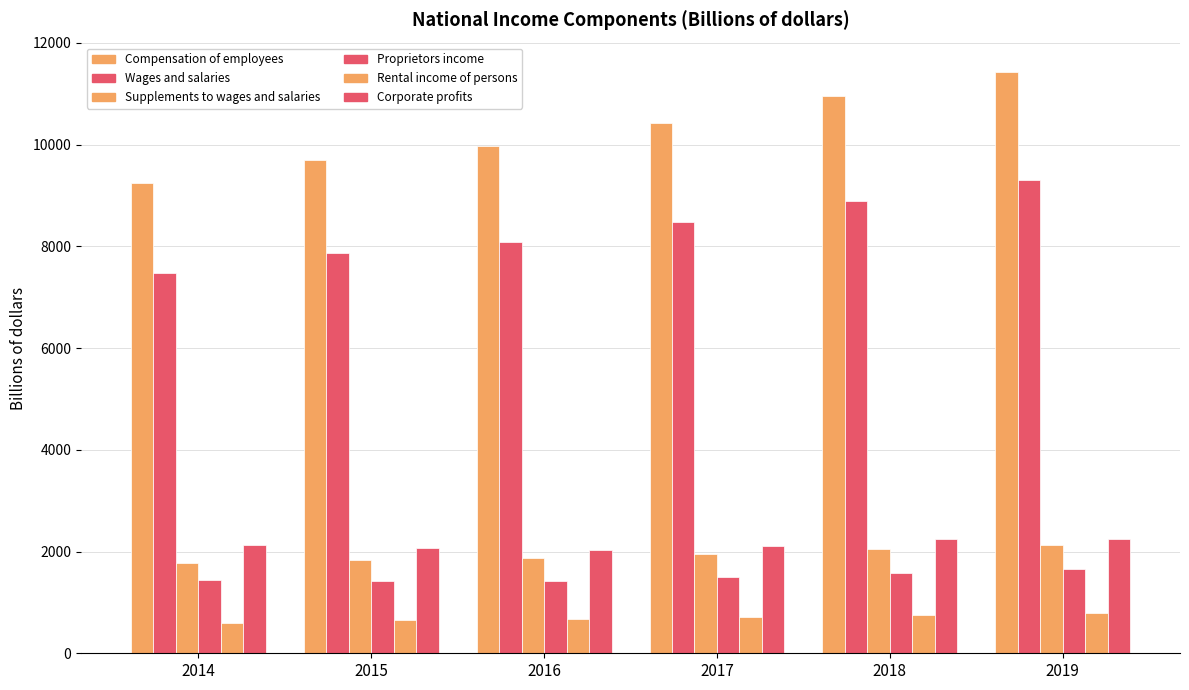

What is the difference between the Proprietors income values at 2015 and 2017?

86.0